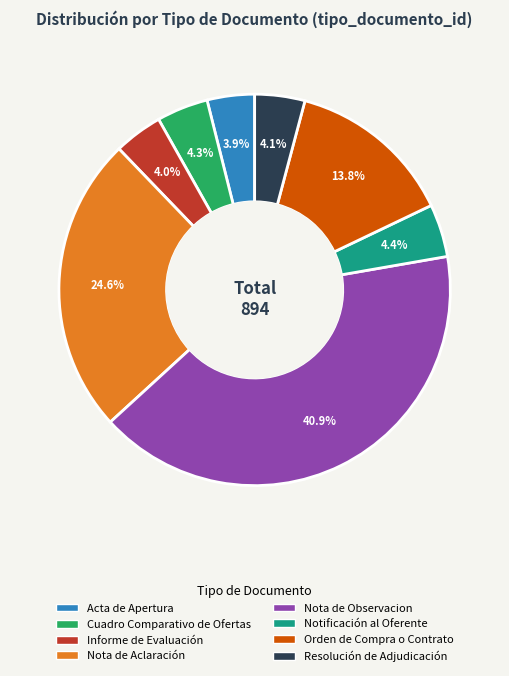

To the nearest percent, what is the average slice percentage?

12%